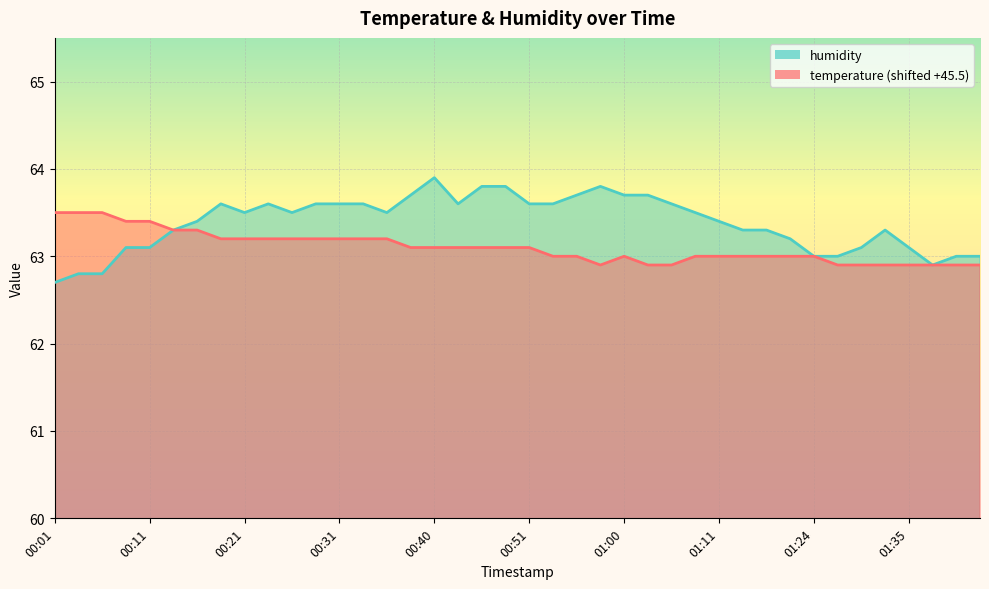

True or false: temperature and humidity intersect in this chart.

False